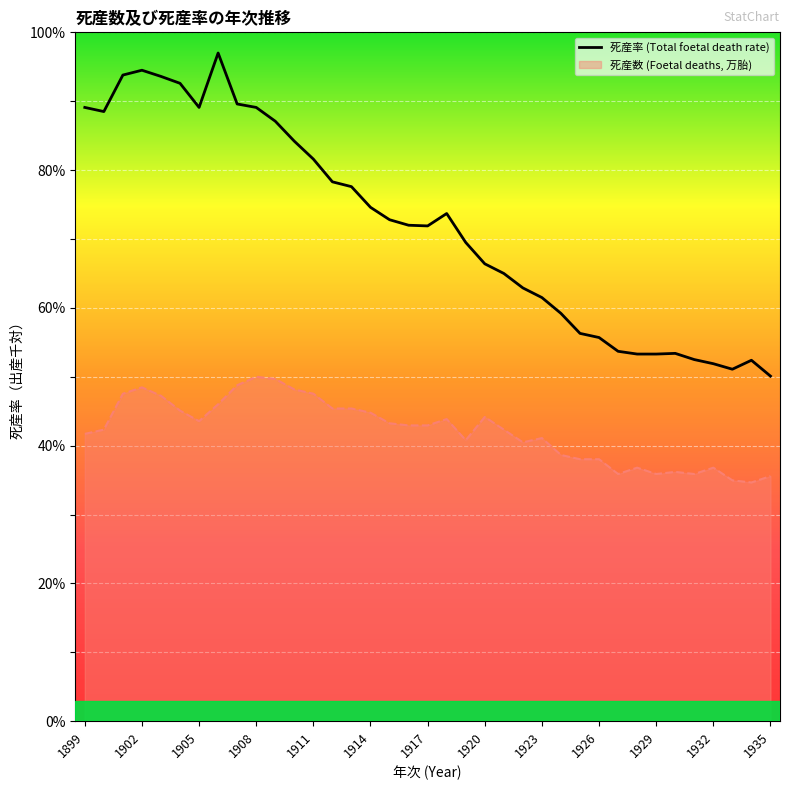

What is the difference between the highest and lowest values at 1920?

22.2